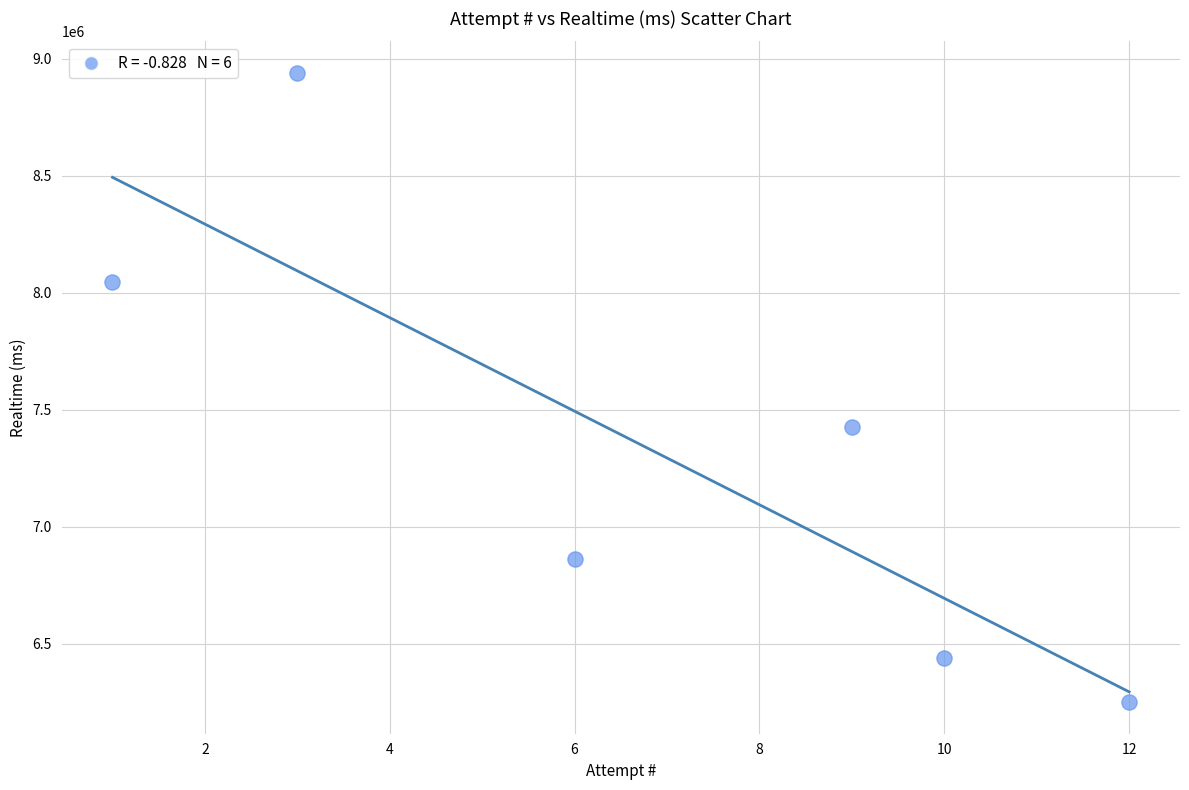

What is the range of Y values (max minus min)?

2690830